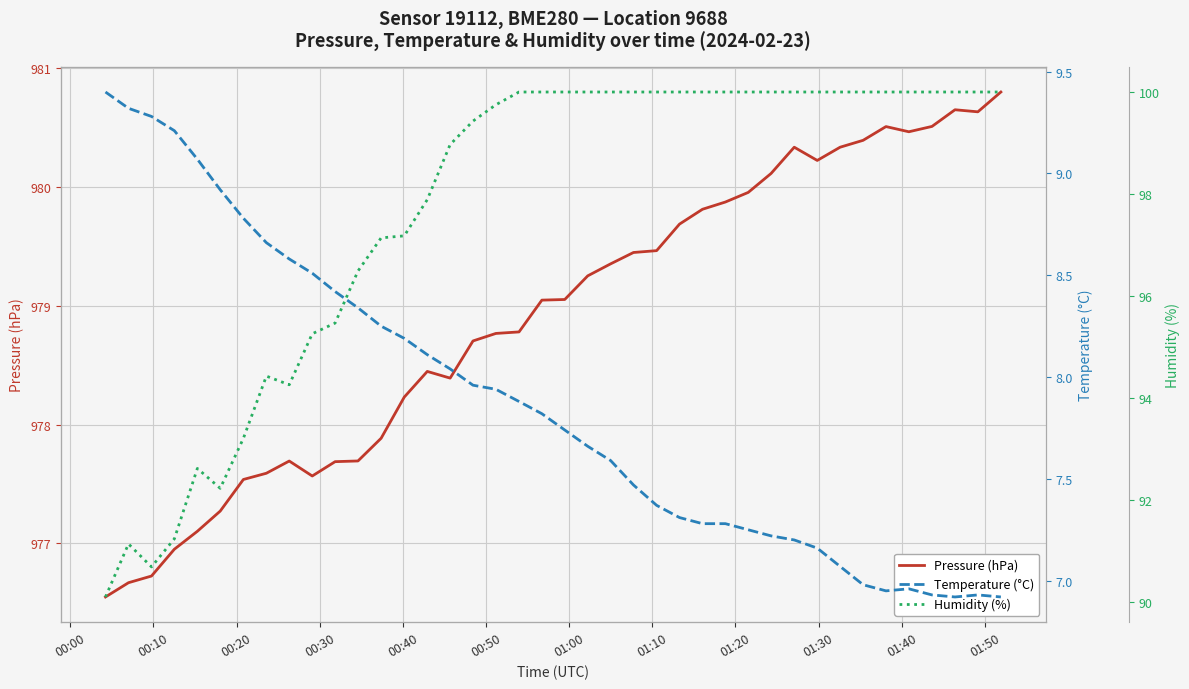

What is the maximum value for Pressure (hPa)?

980.8